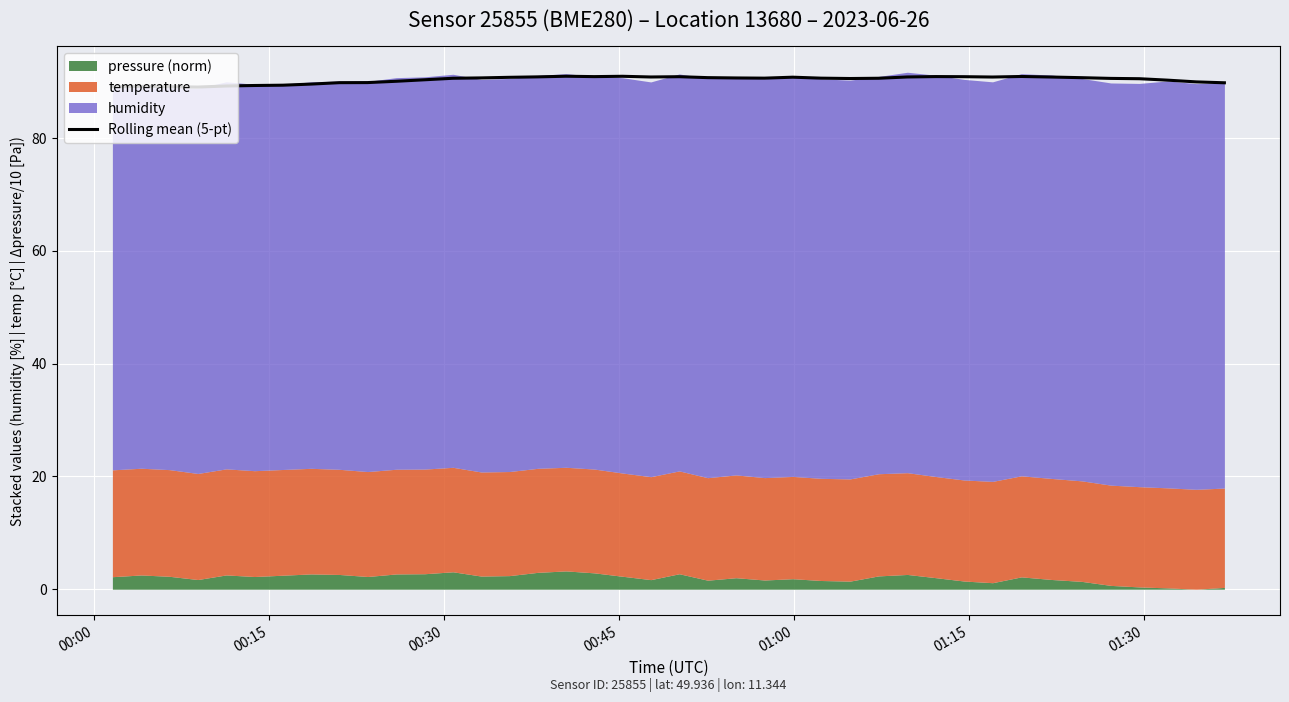

What is the lowest value of the Rolling mean (5-pt) series?

89.1